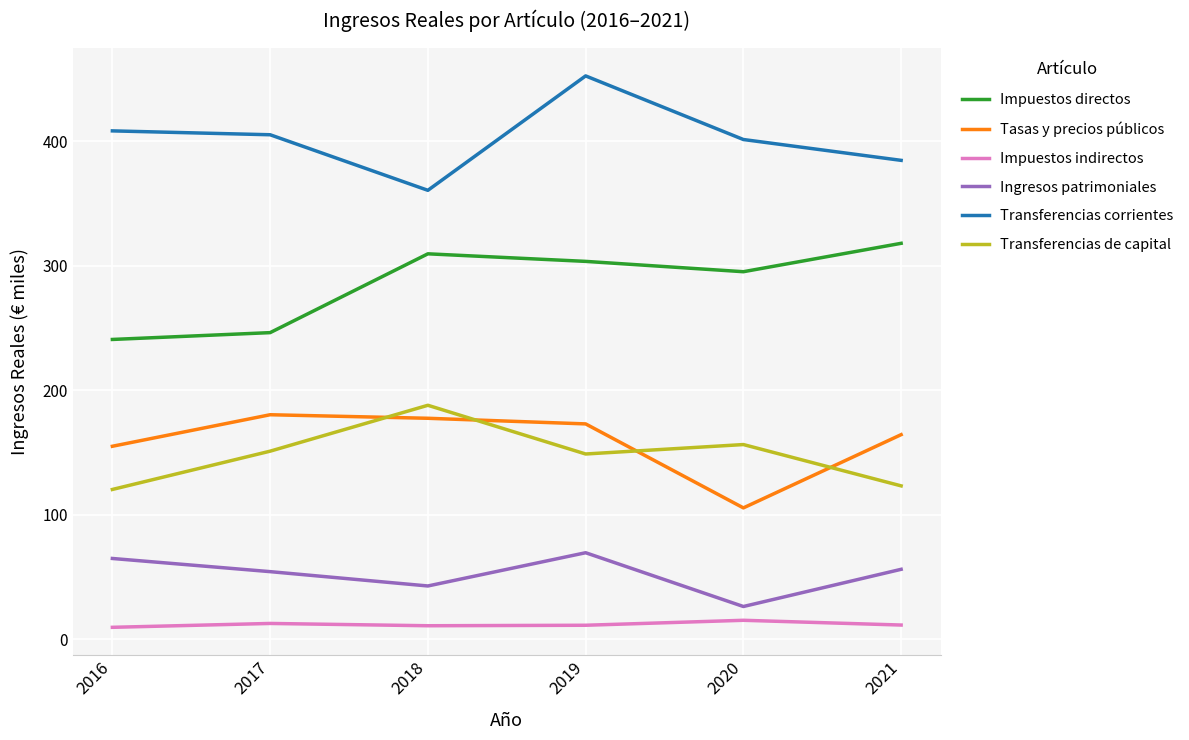

True or false: Ingresos patrimoniales and Impuestos indirectos cross at least once.

False